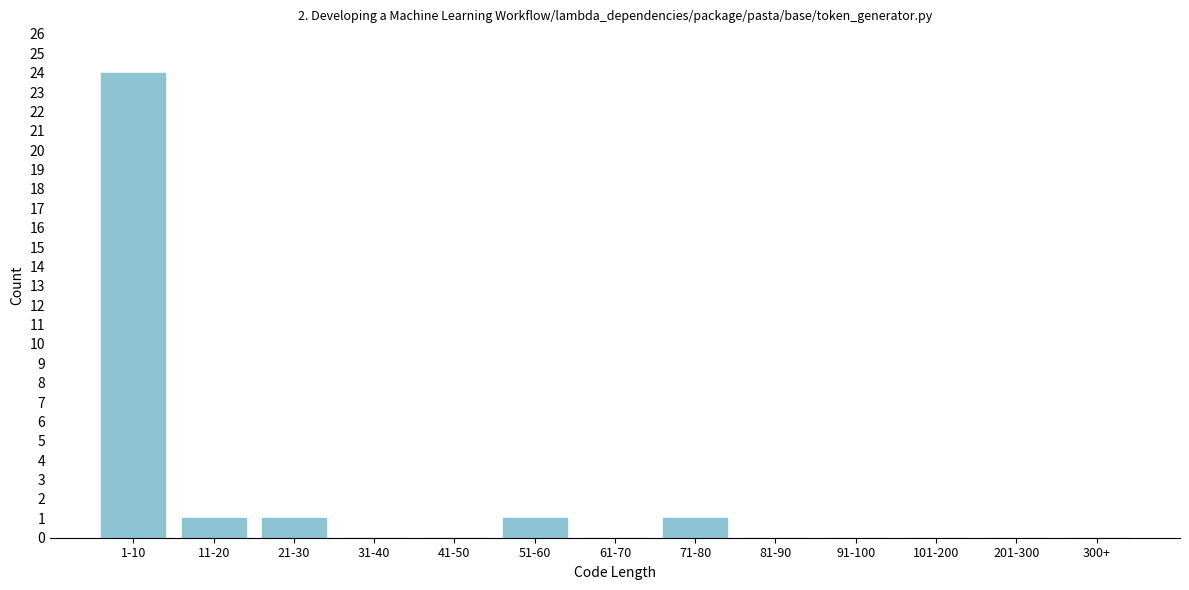

Reading left to right, transcribe all the data shown in this chart.

1-10=24	11-20=1	21-30=1	31-40=0	41-50=0	51-60=1	61-70=0	71-80=1	81-90=0	91-100=0	101-200=0	201-300=0	300+=0